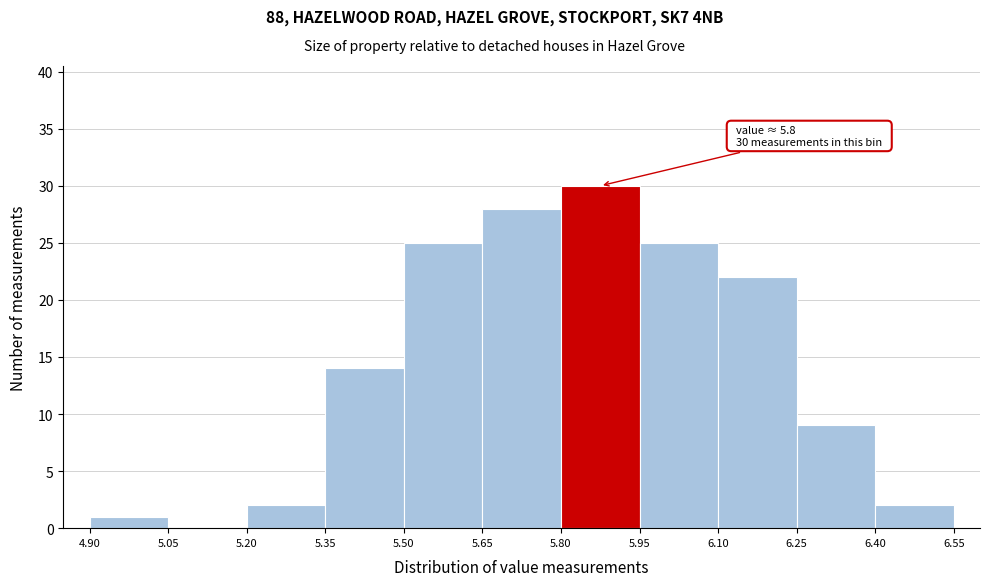

Which range on the x-axis has the tallest bar?

5.80 to 5.95